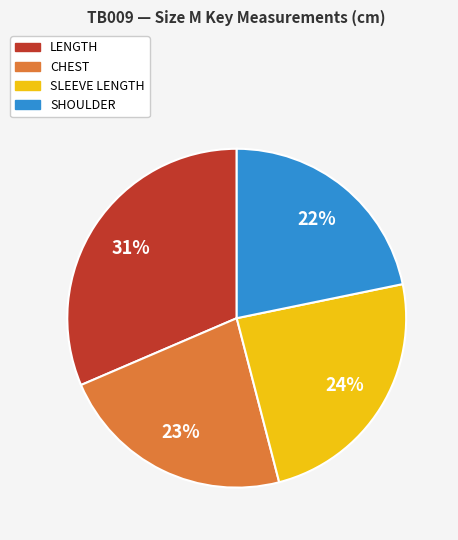

How many slices are in this pie chart?

4